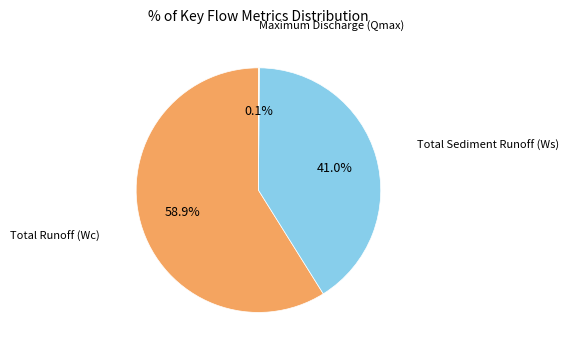

Is there a majority slice in this chart?

Yes